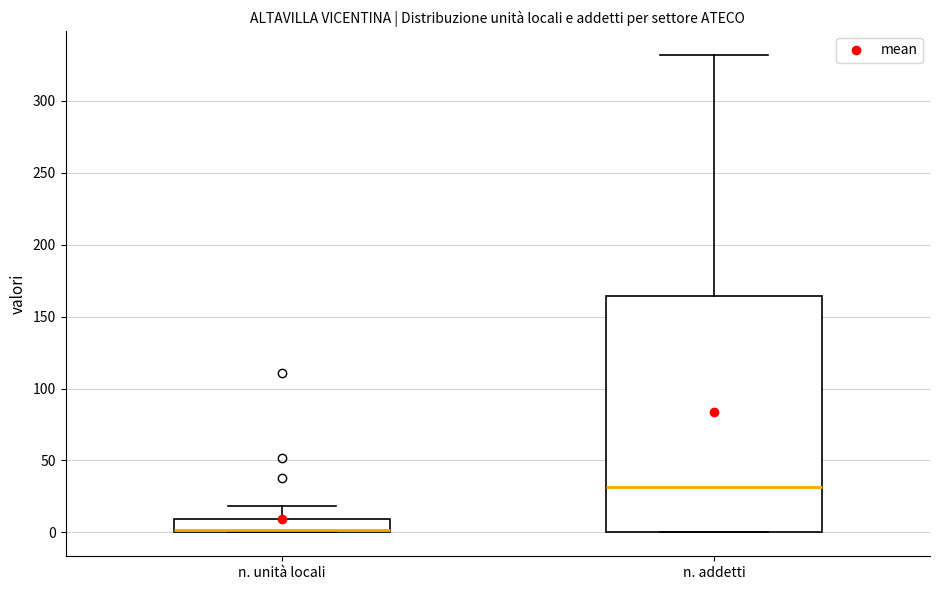

Which box is the tallest, from its lower edge to its upper edge?

n. addetti